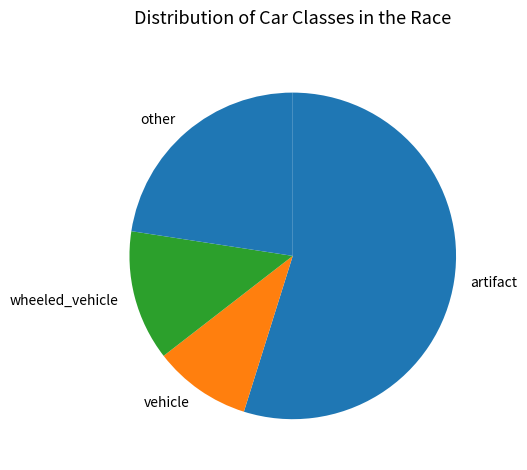

The artifact slice represents 60% of the pie. True or false?

False